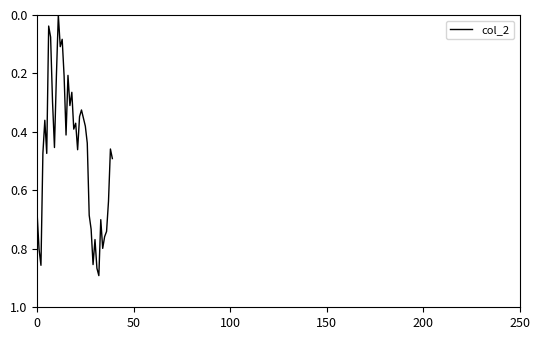

Which label corresponds to the largest value in the chart?

32